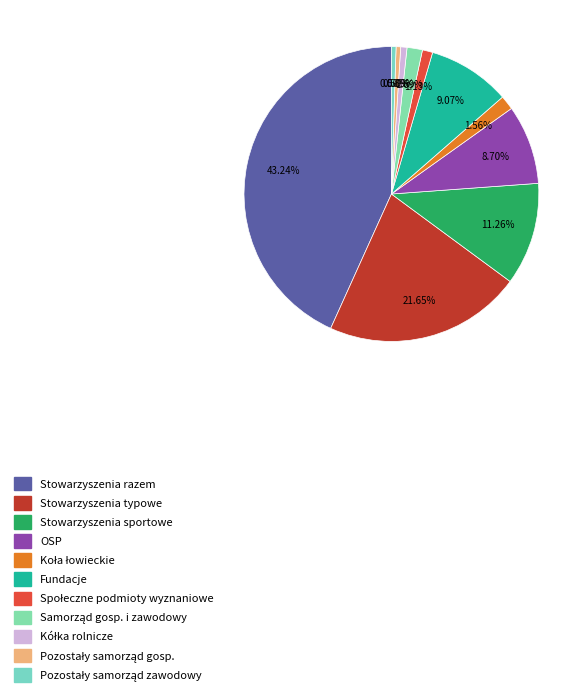

How many segments does this pie chart have?

11